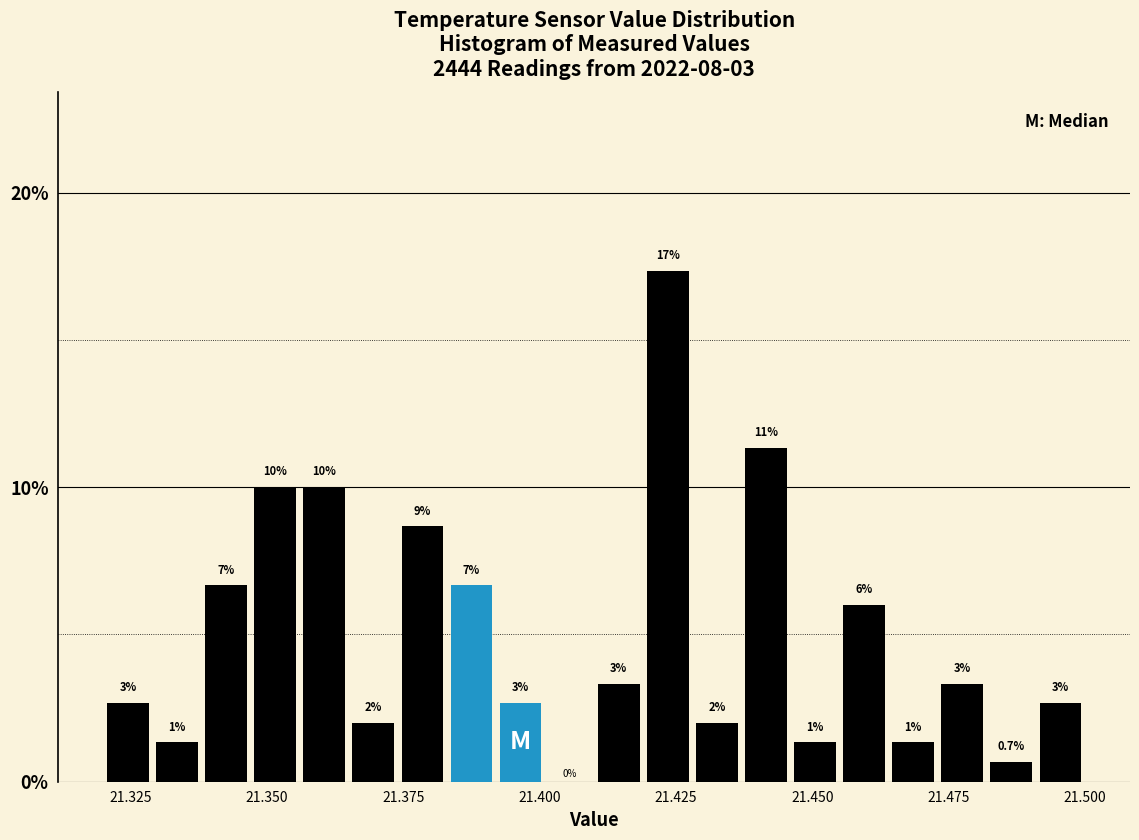

Around what value on the x-axis is the tallest bar? Give the approximate position of its centre, as read against the axis.

21.425